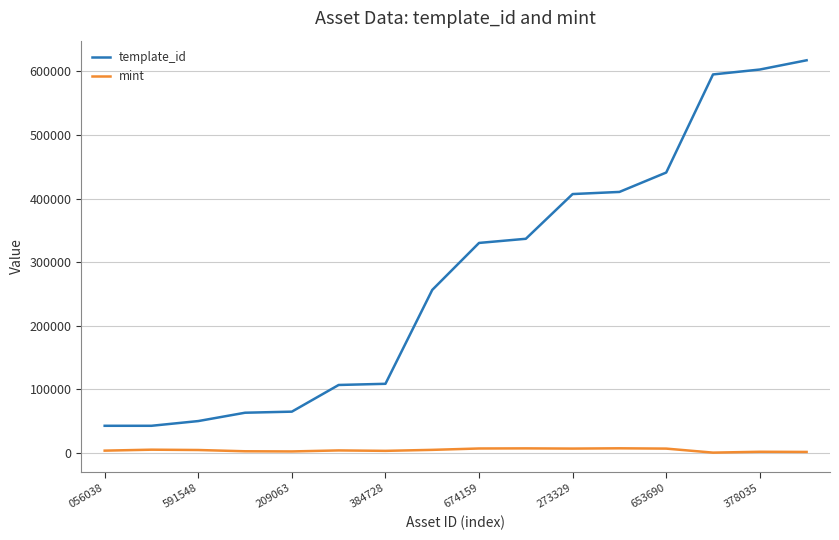

Rank the series by their average value, from highest to lowest.

template_id, mint